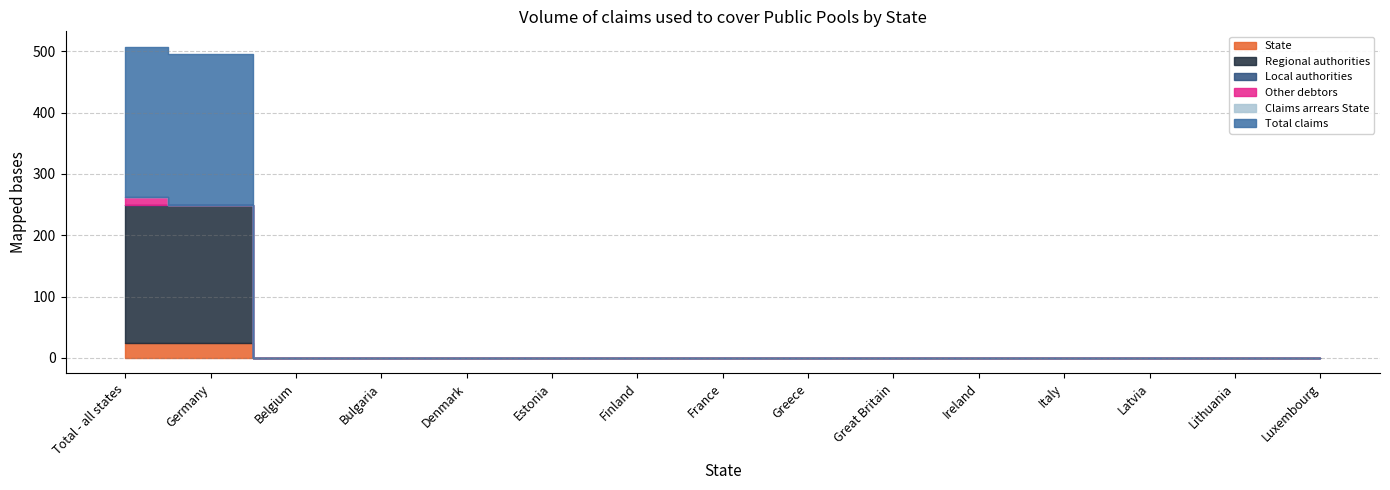

At Latvia, list the series in order from smallest to largest.

State, Regional authorities, Local authorities, Other debtors, Claims arrears State, Total claims